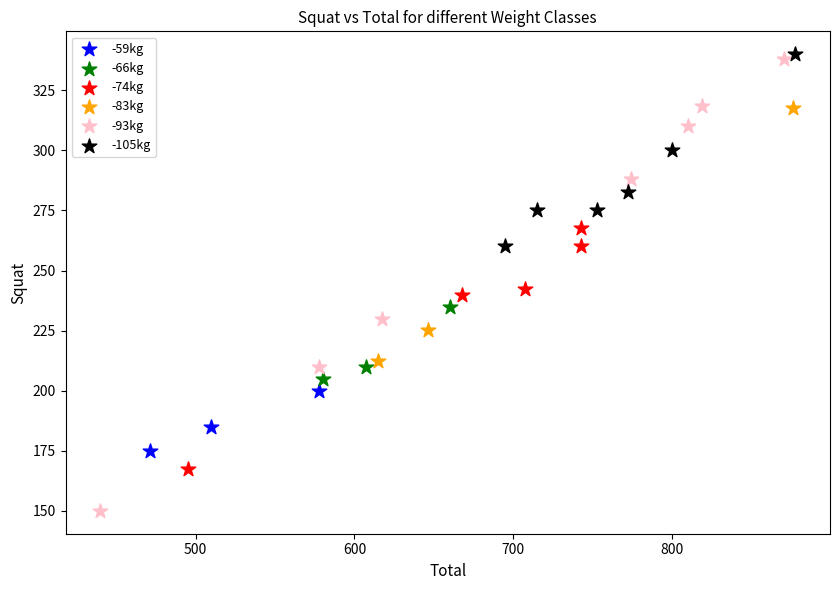

Which series has the largest Y range (max minus min)?

-93kg